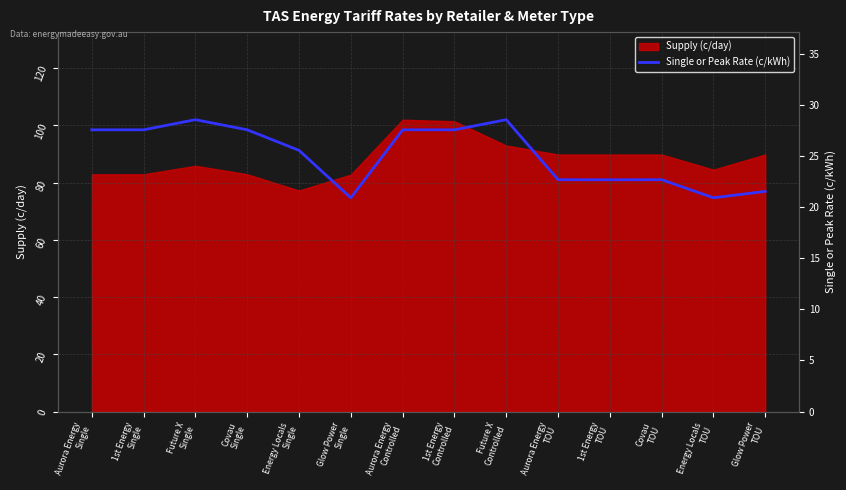

Reading left to right, extract all data points from this chart.

Aurora Energy
Single=27.6	1st Energy
Single=27.6	Future X
Single=28.6	Covau
Single=27.6	Energy Locals
Single=25.6	Glow Power
Single=20.9	Aurora Energy
Controlled=27.6	1st Energy
Controlled=27.6	Future X
Controlled=28.6	Aurora Energy
TOU=22.7	1st Energy
TOU=22.7	Covau
TOU=22.7	Energy Locals
TOU=20.9	Glow Power
TOU=21.5